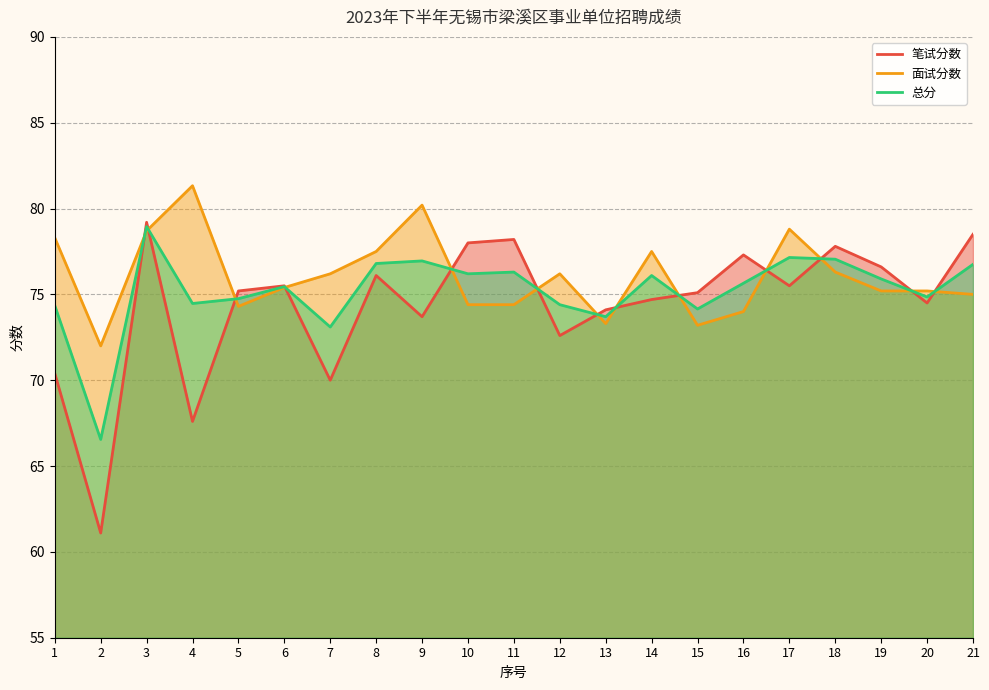

Reading right to left, what are all the values shown in this chart?

笔试分数: 78.5	74.5	76.6	77.8	75.5	77.3	75.1	74.7	74.1	72.6	78.2	78.0	73.7	76.1	70.0	75.5	75.2	67.6	79.2	61.1	70.4
面试分数: 75.0	75.2	75.2	76.3	78.8	74.0	73.2	77.5	73.3	76.2	74.4	74.4	80.2	77.5	76.2	75.4	74.3	81.3	78.7	72.0	78.3
总分: 76.8	74.8	75.9	77.0	77.2	75.7	74.2	76.1	73.7	74.4	76.3	76.2	77.0	76.8	73.1	75.5	74.8	74.5	79.0	66.5	74.3